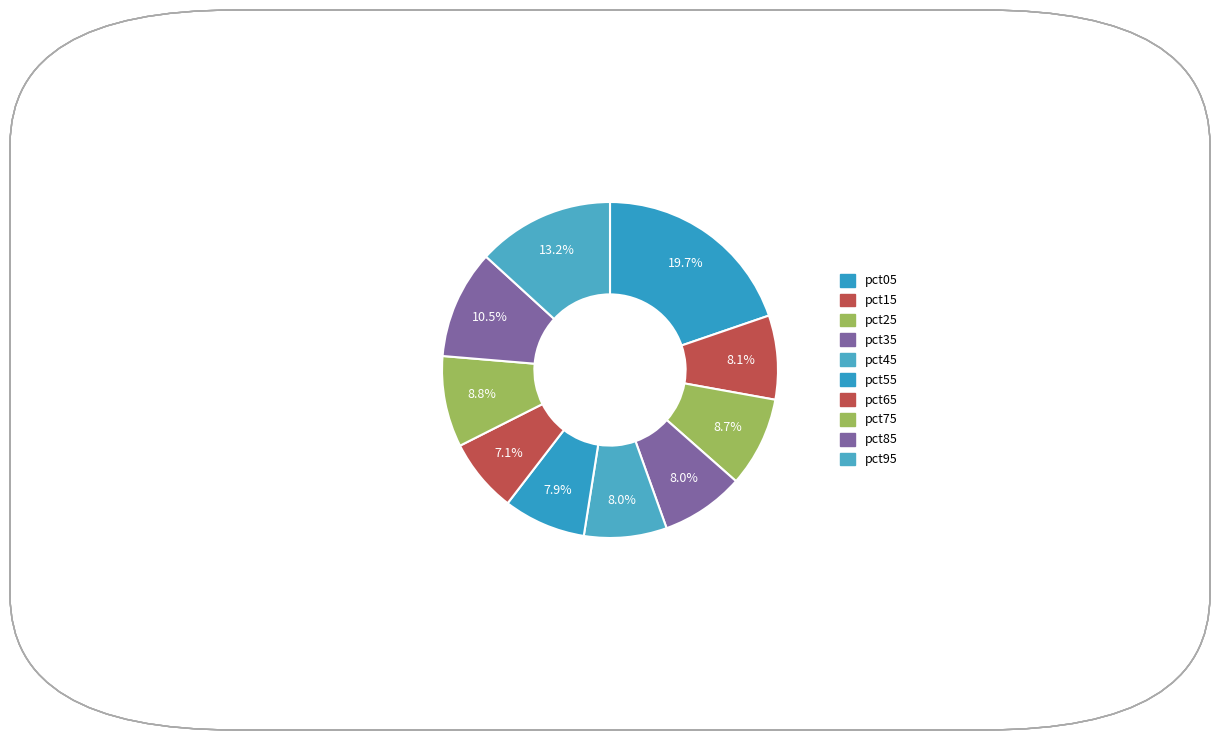

Between pct35 and pct65, which is larger?

pct35